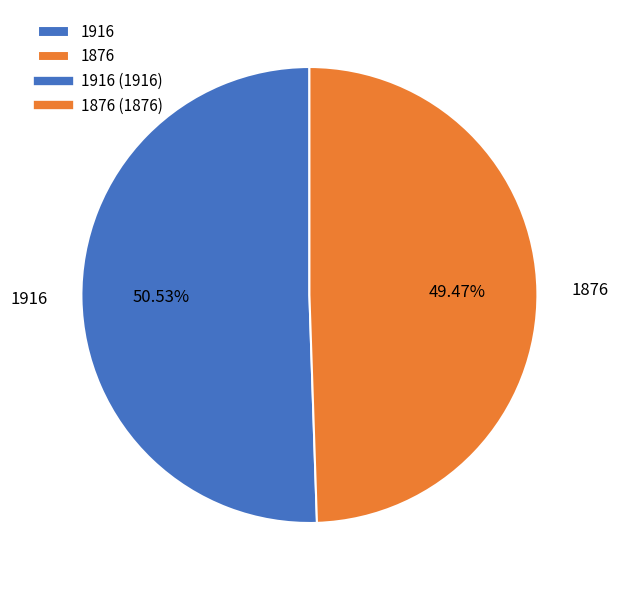

Rank the categories by value from highest to lowest.

1916, 1876